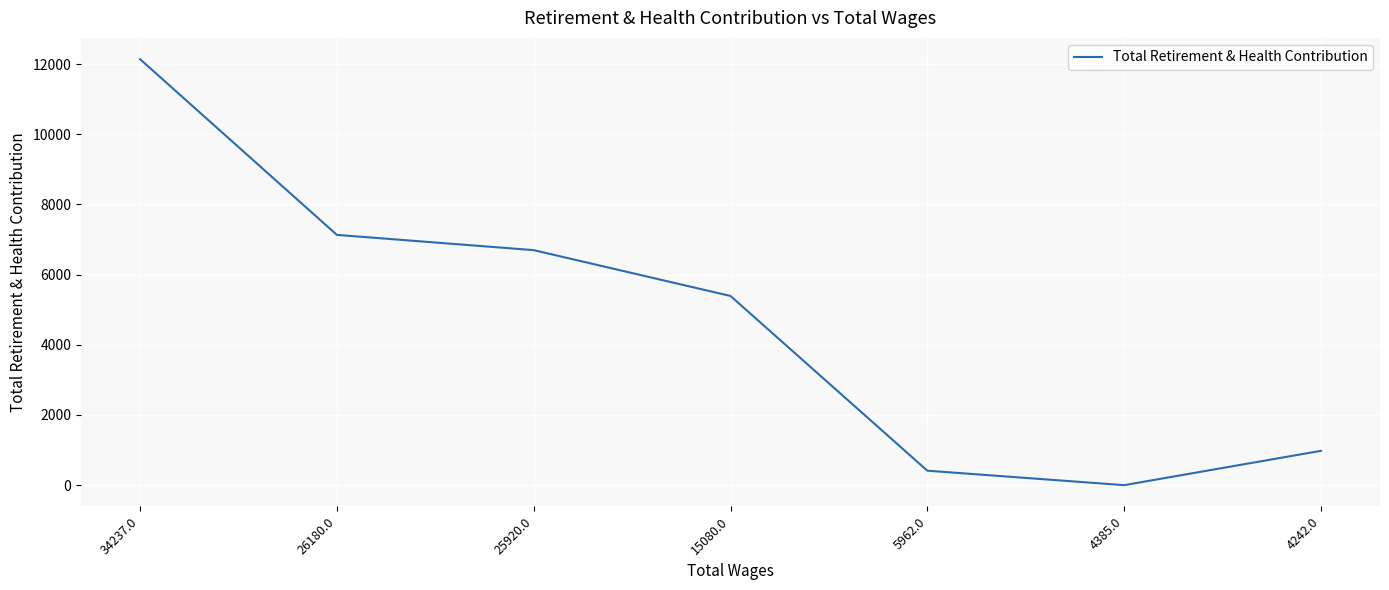

What is the approximate value at 5962.0?

412